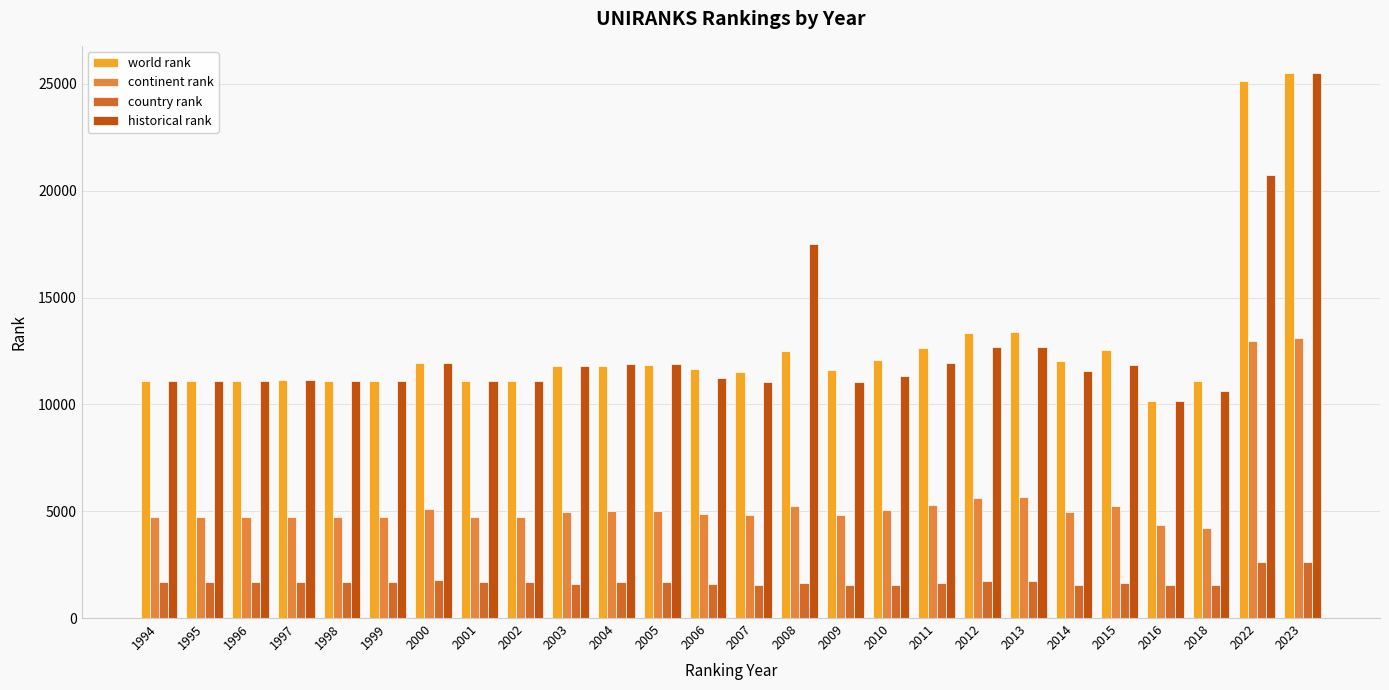

Which series has the largest total across all categories?

world rank